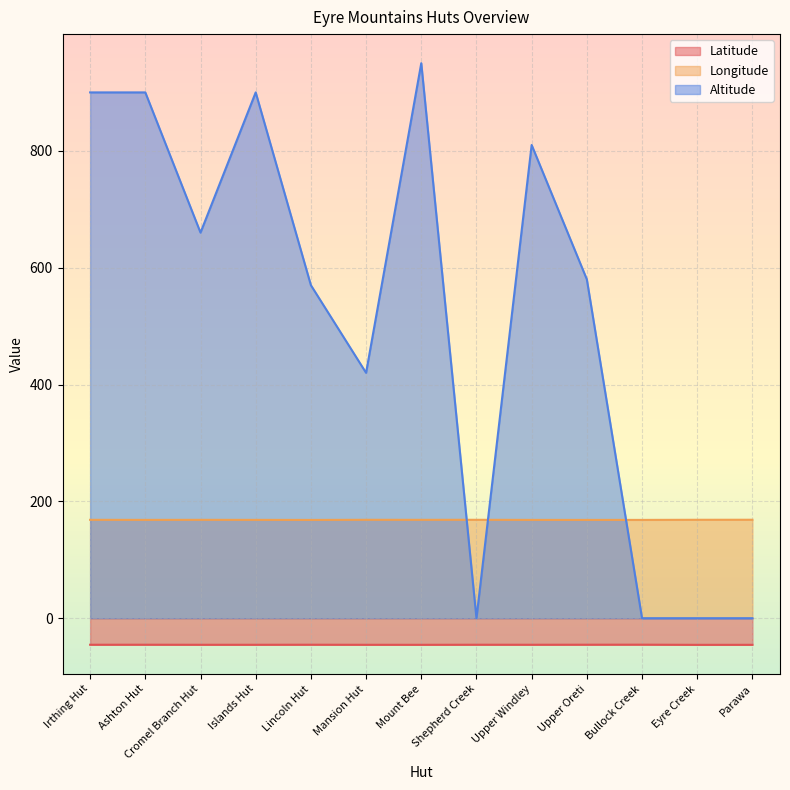

Reading left to right, what are all the values shown in this chart?

Latitude: Irthing Hut=-45.4	Ashton Hut=-45.4	Cromel Branch Hut=-45.5	Islands Hut=-45.5	Lincoln Hut=-45.4	Mansion Hut=-45.5	Mount Bee=-45.5	Shepherd Creek=-45.4	Upper Windley=-45.4	Upper Oreti=-45.4	Bullock Creek=-45.3	Eyre Creek=-45.6	Parawa=-45.5
Longitude: Irthing Hut=168.4	Ashton Hut=168.3	Cromel Branch Hut=168.4	Islands Hut=168.3	Lincoln Hut=168.2	Mansion Hut=168.4	Mount Bee=168.4	Shepherd Creek=168.4	Upper Windley=168.2	Upper Oreti=168.2	Bullock Creek=168.3	Eyre Creek=168.5	Parawa=168.5
Altitude: Irthing Hut=900.0	Ashton Hut=900.0	Cromel Branch Hut=660.0	Islands Hut=900.0	Lincoln Hut=570.0	Mansion Hut=420.0	Mount Bee=950.0	Shepherd Creek=0.0	Upper Windley=810.0	Upper Oreti=580.0	Bullock Creek=0.0	Eyre Creek=0.0	Parawa=0.0